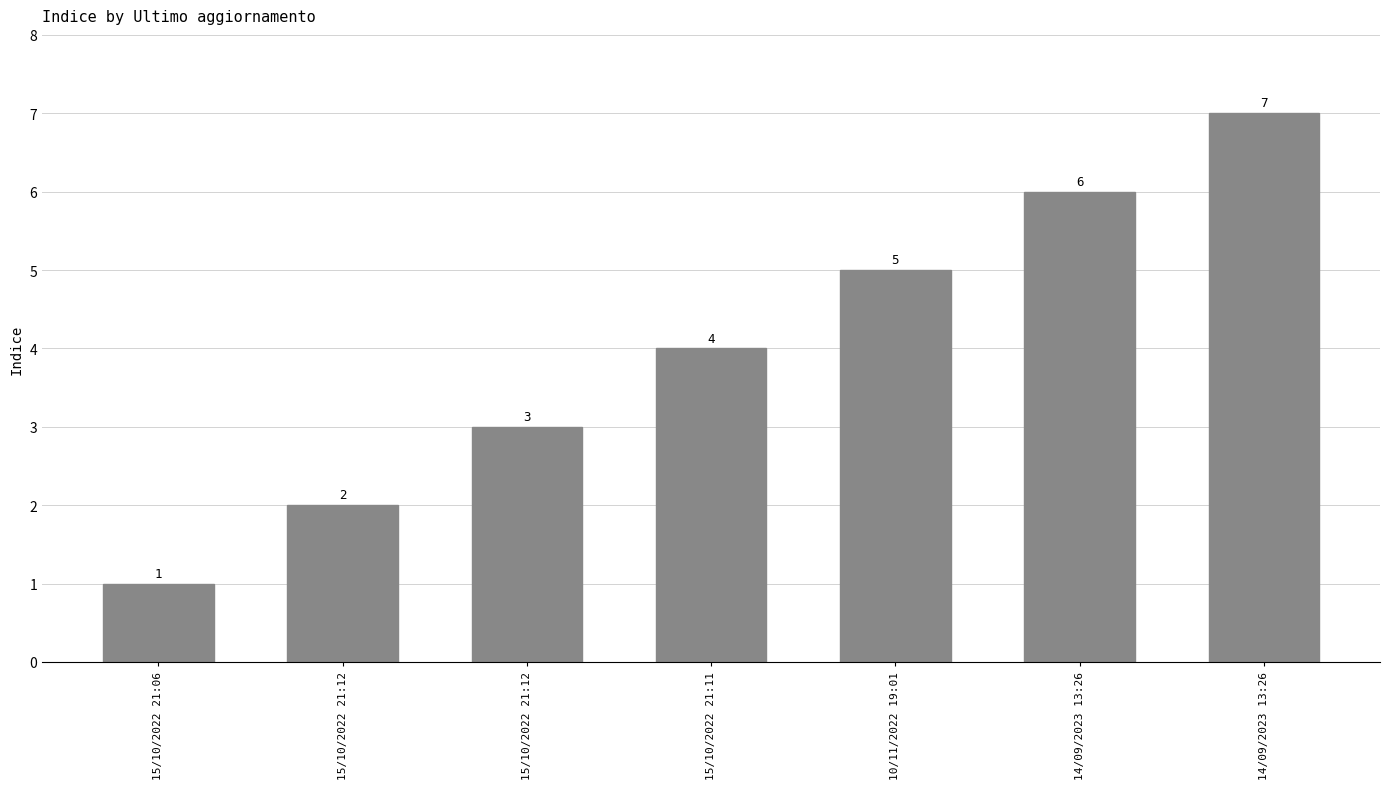

Rank the categories by value from lowest to highest.

15/10/2022 21:06, 15/10/2022 21:12, 15/10/2022 21:12, 15/10/2022 21:11, 10/11/2022 19:01, 14/09/2023 13:26, 14/09/2023 13:26